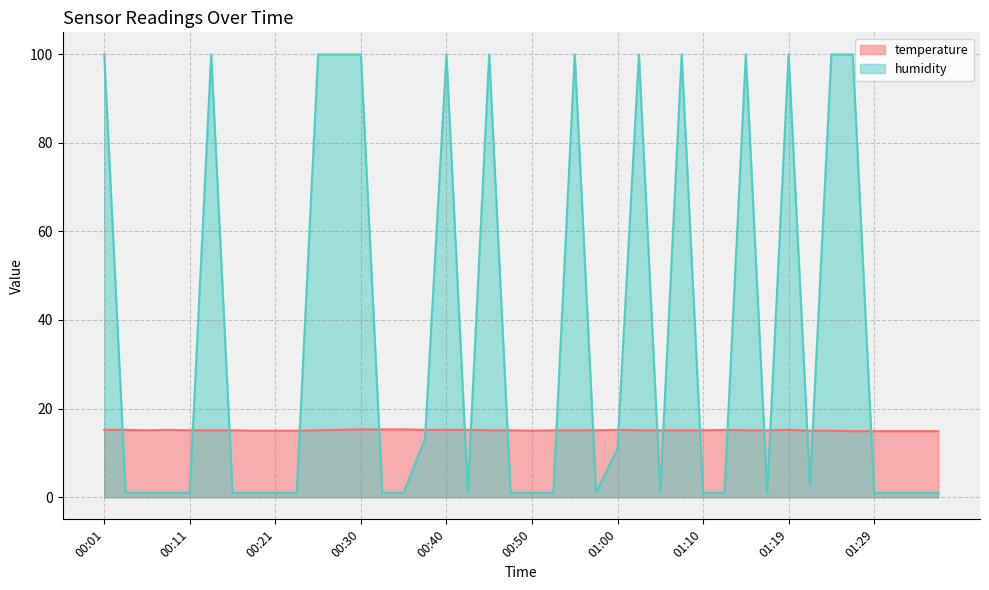

Does the chart have visible grid lines?

Yes